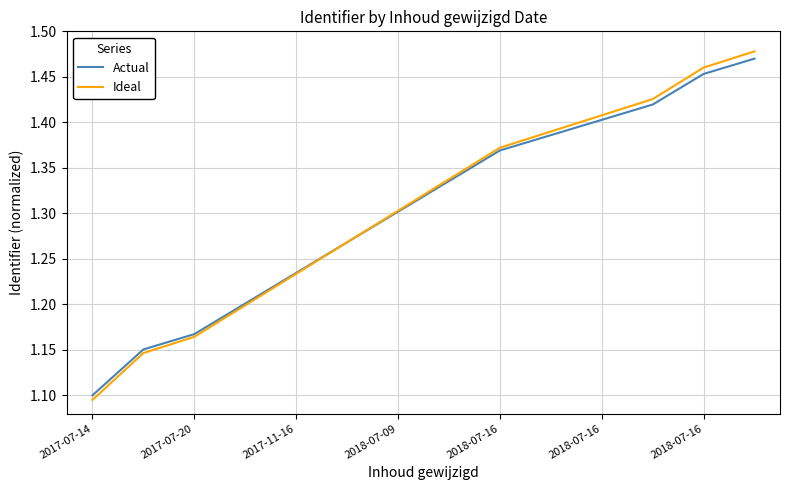

Which series has the largest range (max minus min)?

Ideal